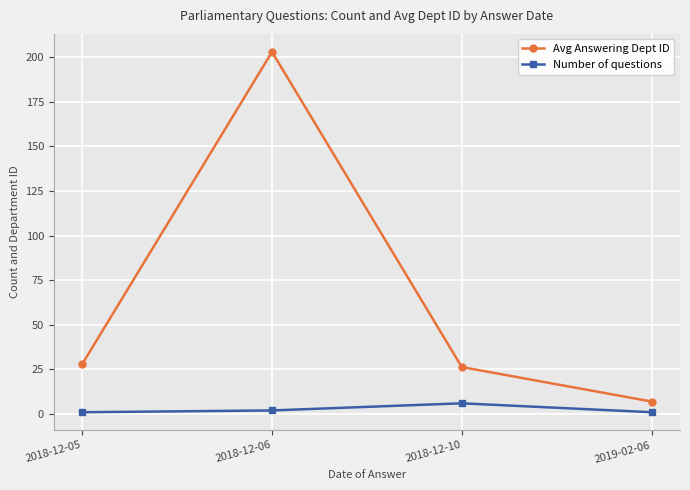

The Avg Answering Dept ID series shows 77.1 at 2018-12-06. True or false?

False